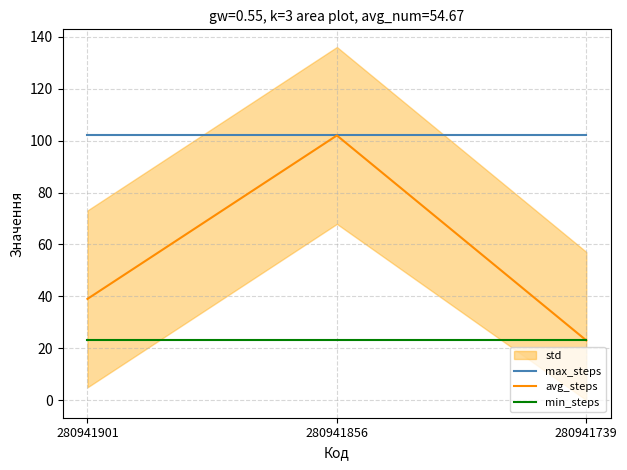

What is the lowest value of the min_steps series?

23